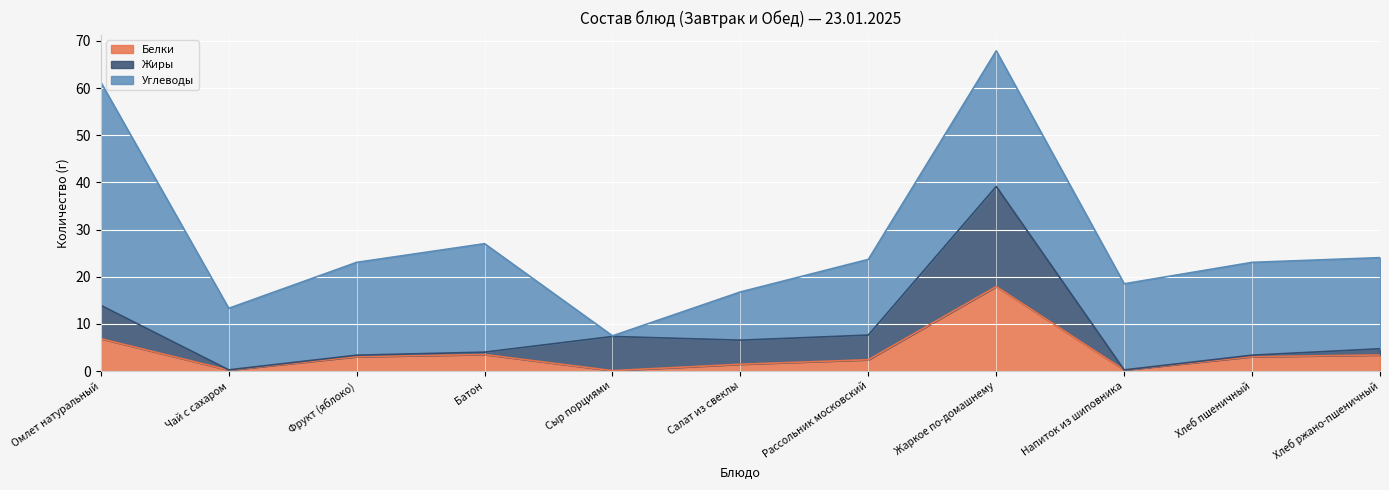

Rank the categories by Жиры value from lowest to highest.

Напиток из шиповника, Чай с сахаром, Фрукт (яблоко), Хлеб пшеничный, Батон, Хлеб ржано-пшеничный, Салат из свеклы, Рассольник московский, Омлет натуральный, Сыр порциями, Жаркое по-домашнему